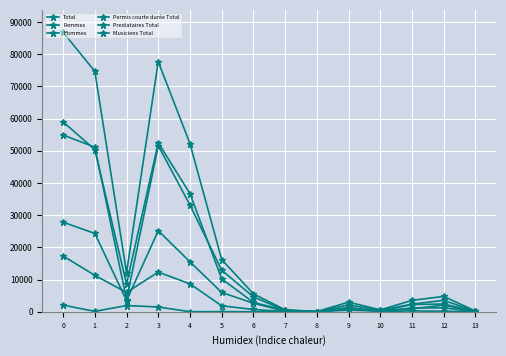

Is the value of Musiciens Total at 1 greater than the value of Femmes at 4?

No